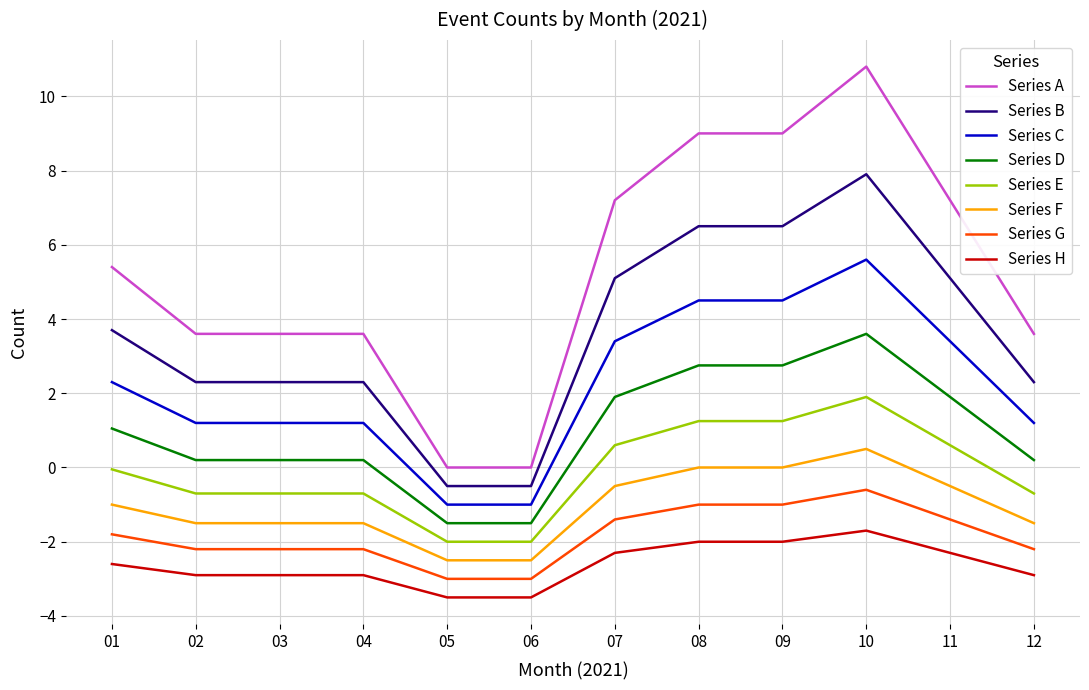

What is the approximate value of Series C at 10?

5.6